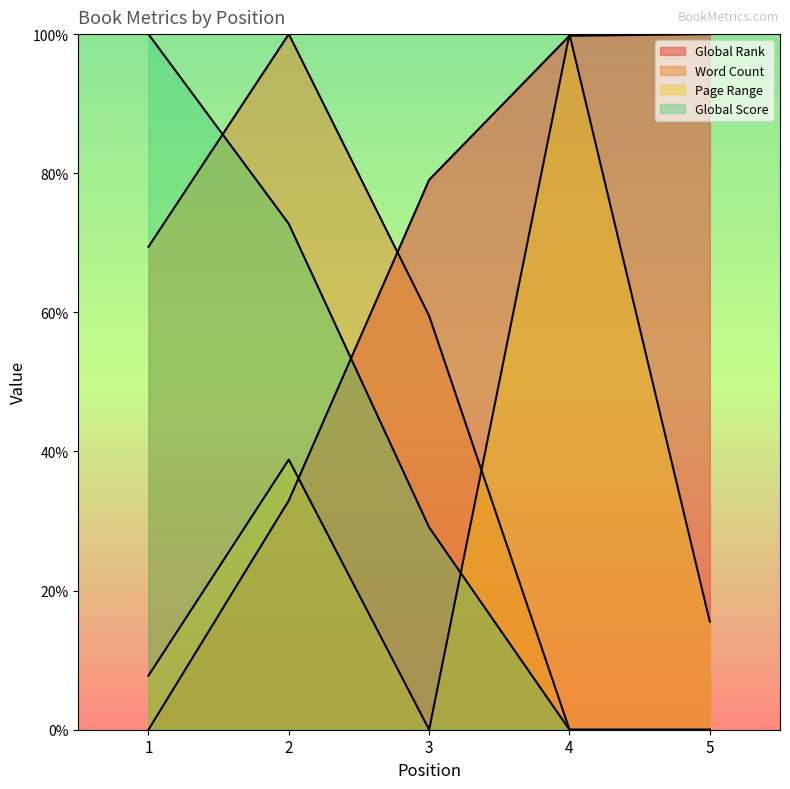

List the series in order of their peak value, highest first.

Page Range, Global Rank, Global Score, Word Count